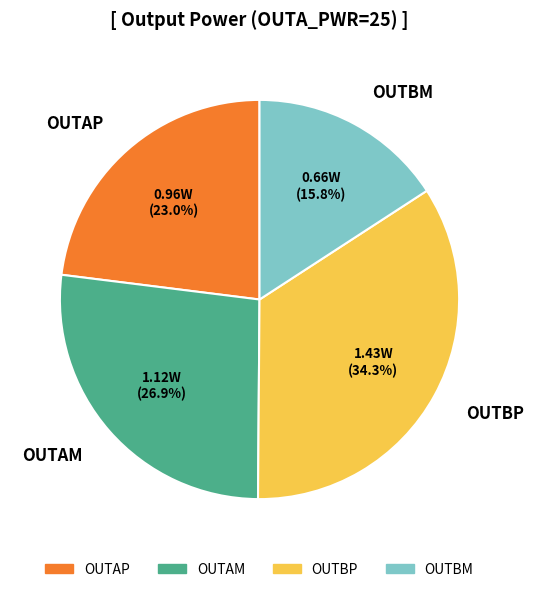

What percentage is NOT represented by OUTBP?

65.7%